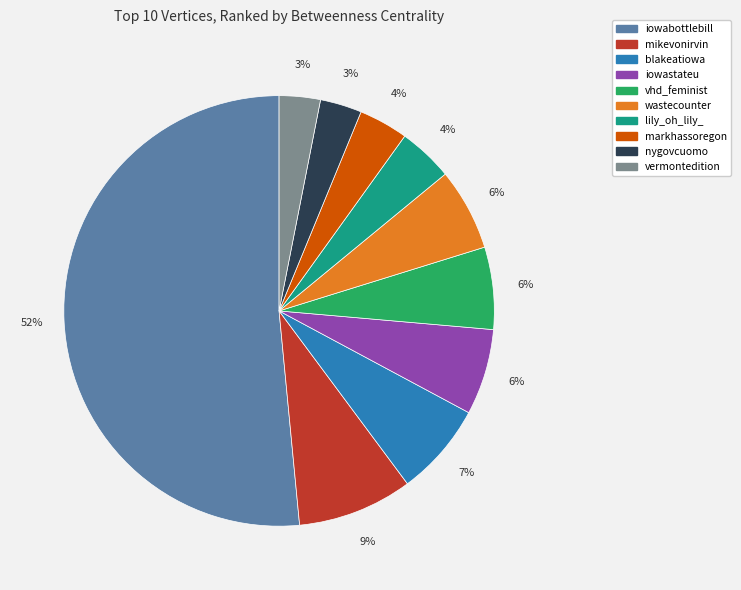

Which has a higher value, mikevonirvin or iowastateu?

mikevonirvin